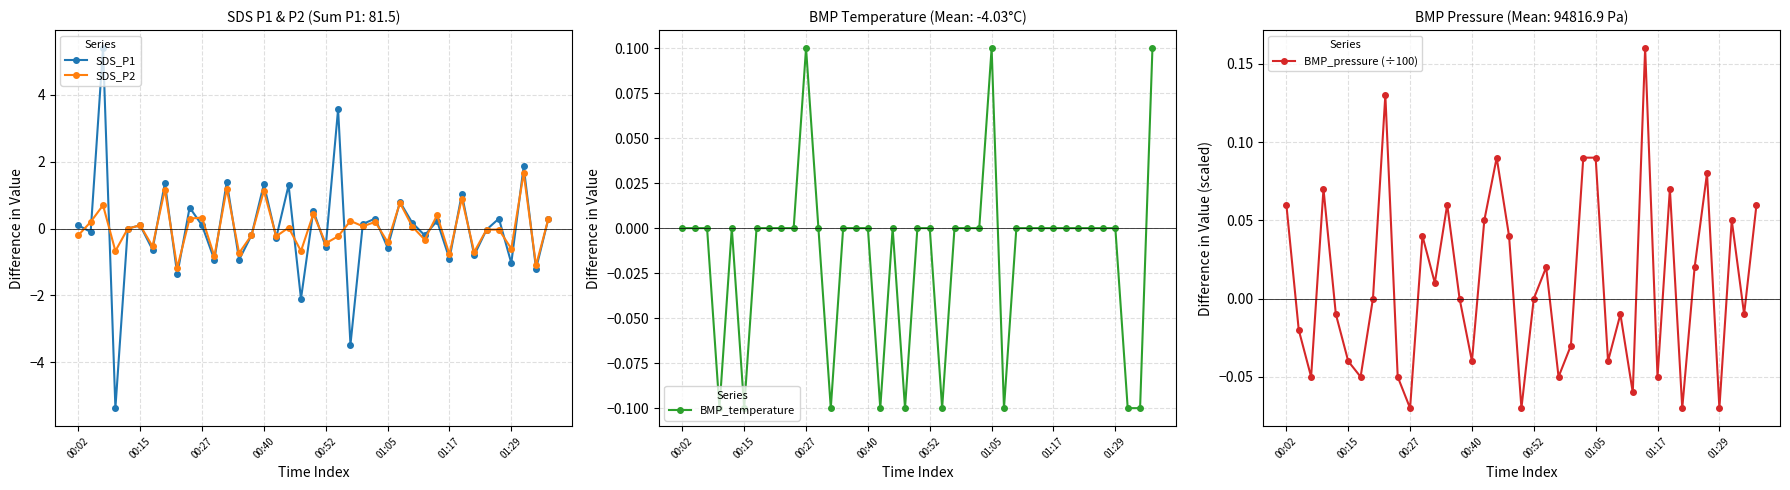

Does the chart have visible grid lines?

Yes